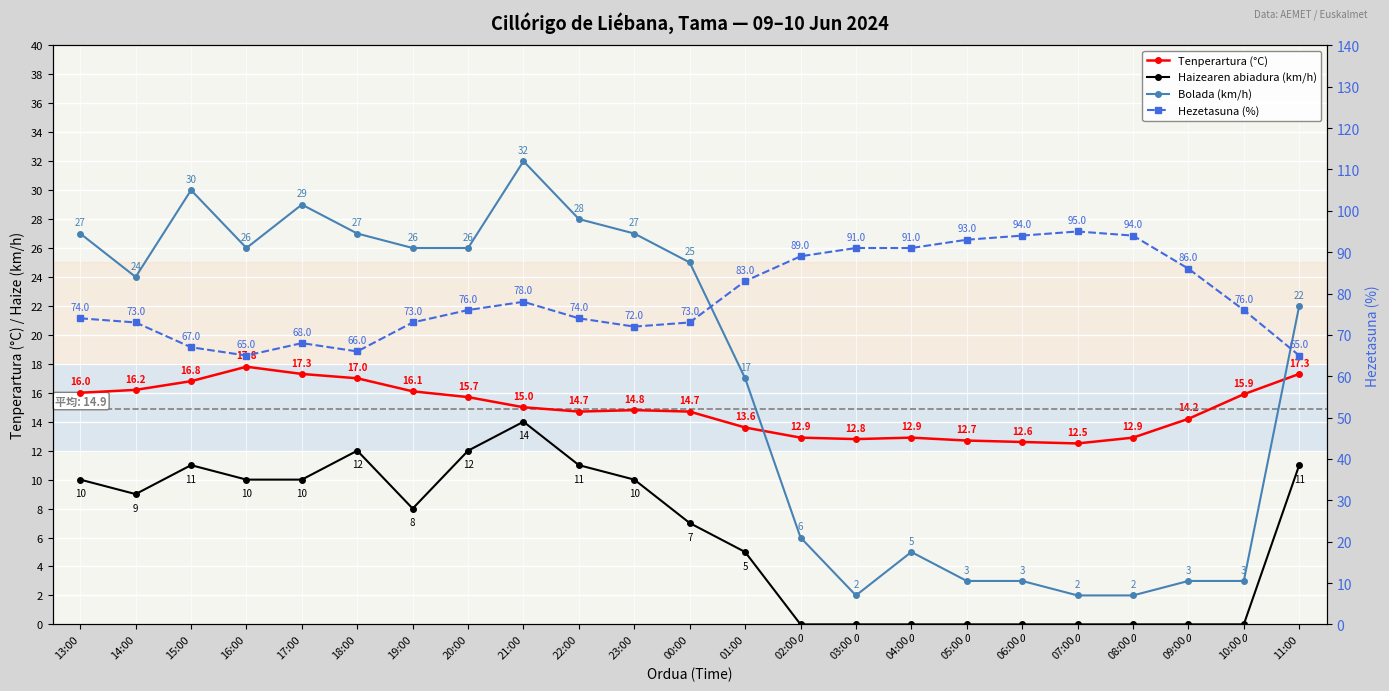

The Haizearen abiadura (km/h) series shows 11.0 at 11:00. True or false?

True